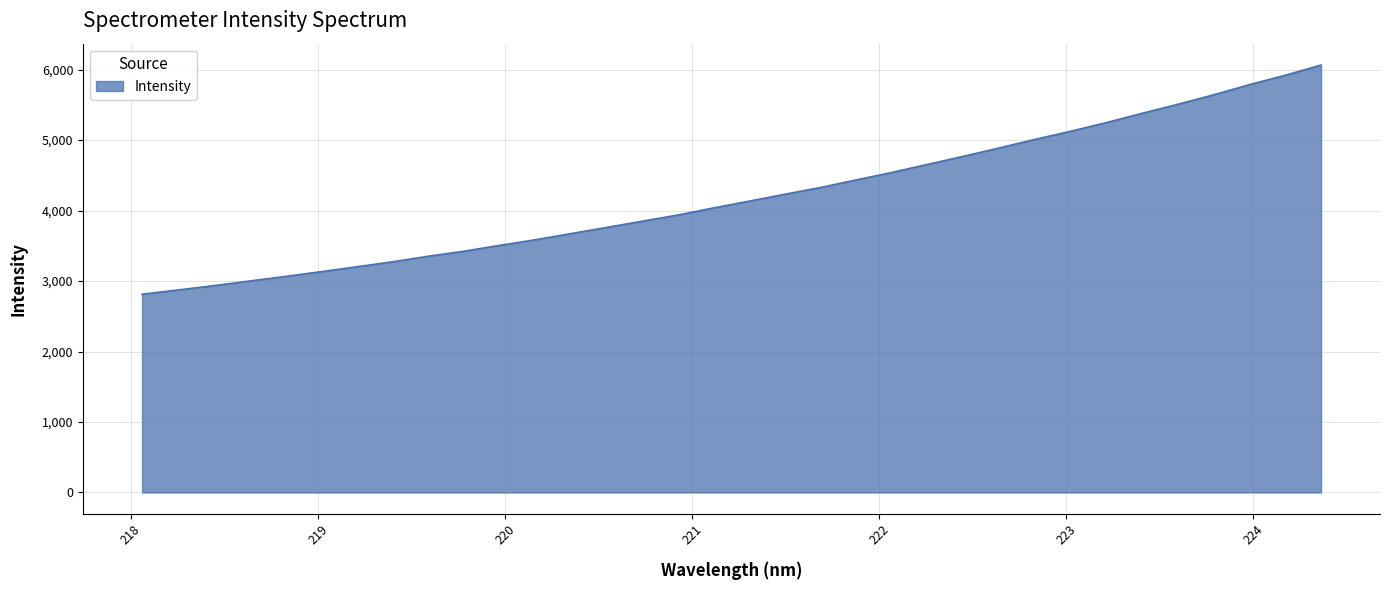

What is the smallest value displayed?

2813.4